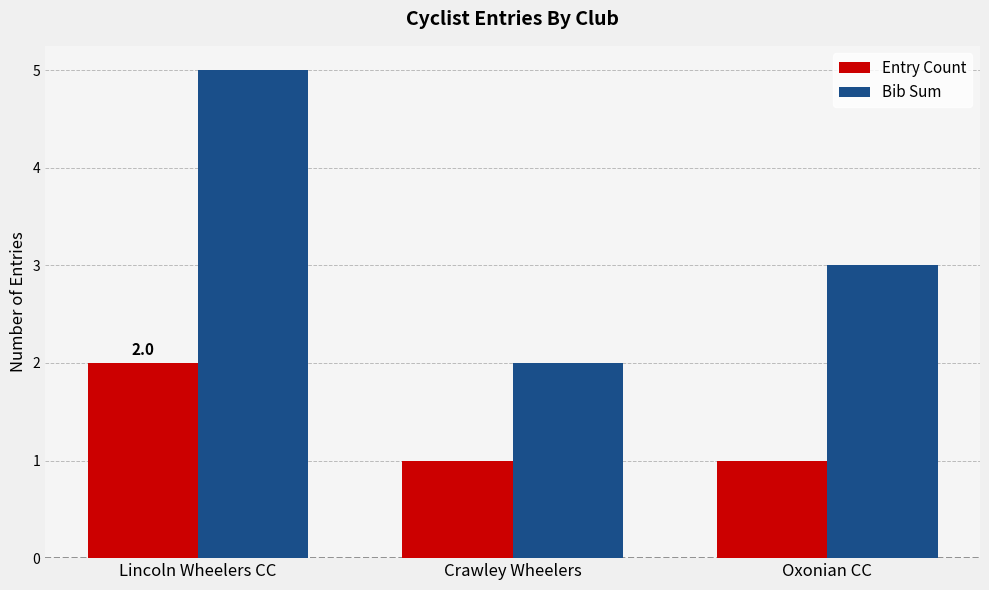

What position from the left is Crawley Wheelers?

2